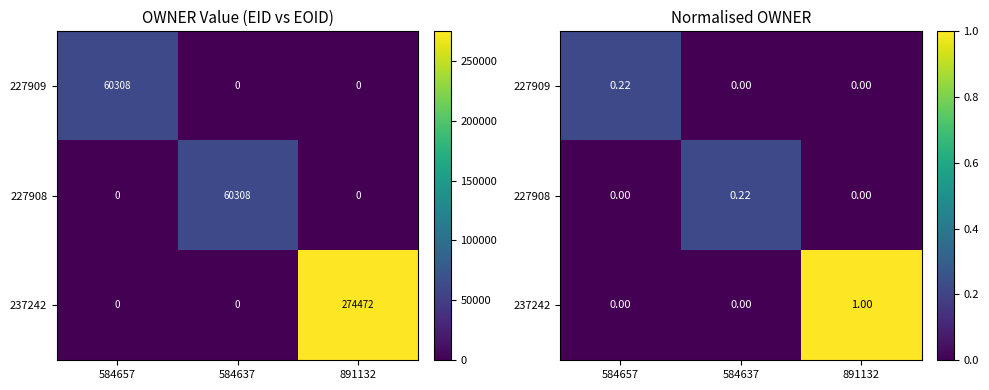

At how many categories does at least one series exceed 0?

3